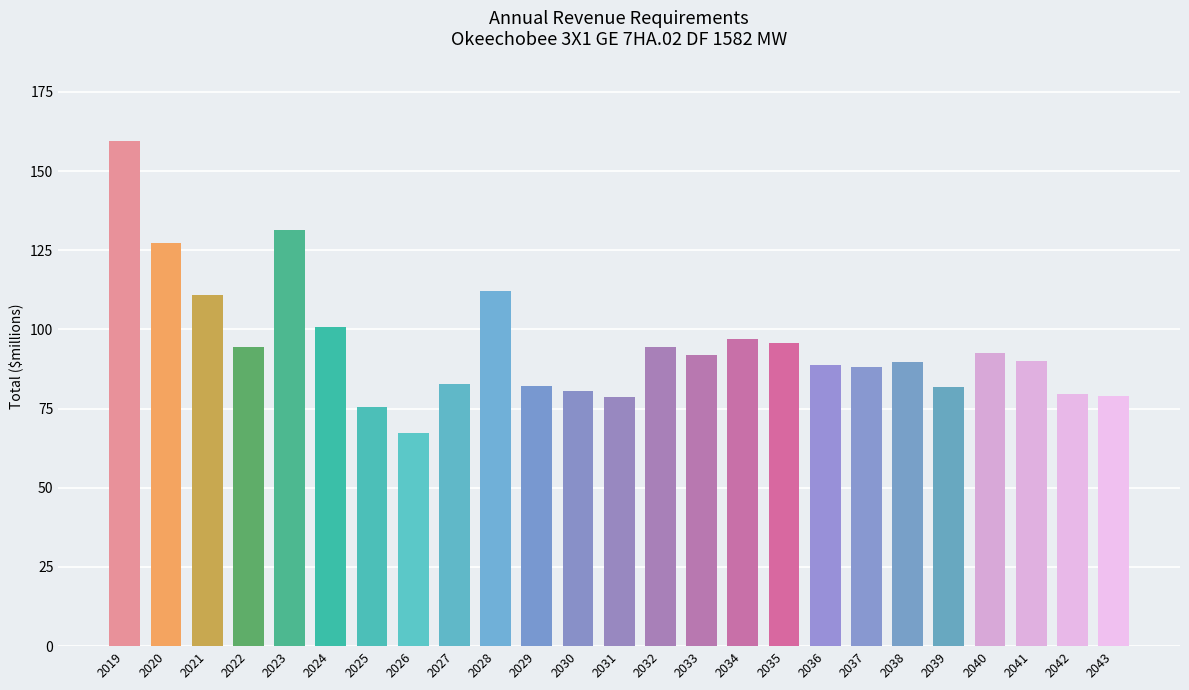

At which label is the value closest to 113?

2028